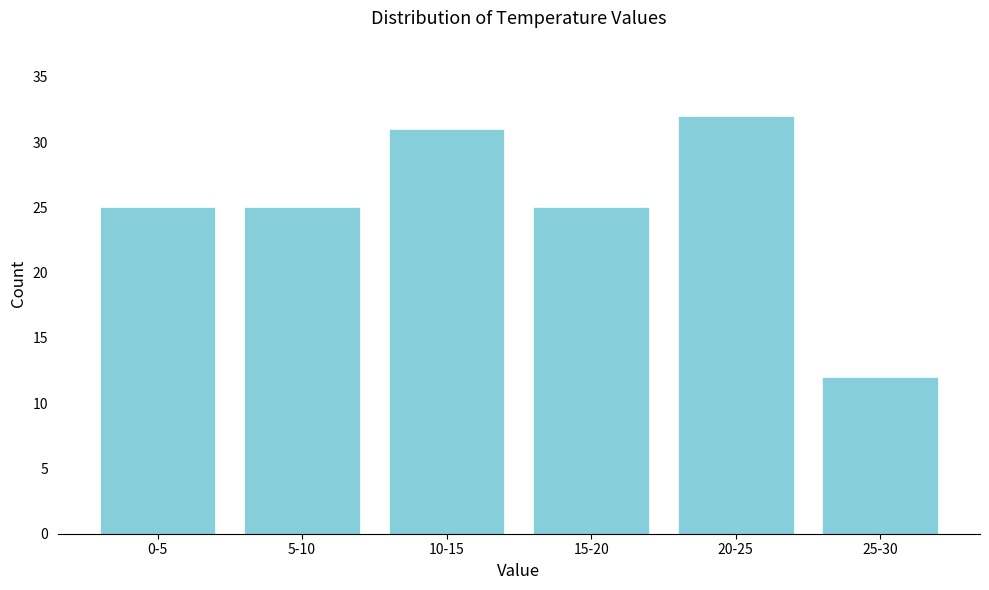

Reading left to right, what are all the values shown in this chart?

0-5=25	5-10=25	10-15=31	15-20=25	20-25=32	25-30=12